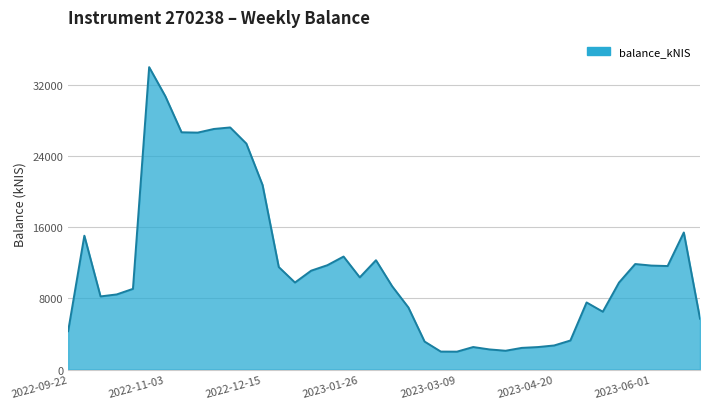

What is the difference between the maximum and minimum values?

32007.0